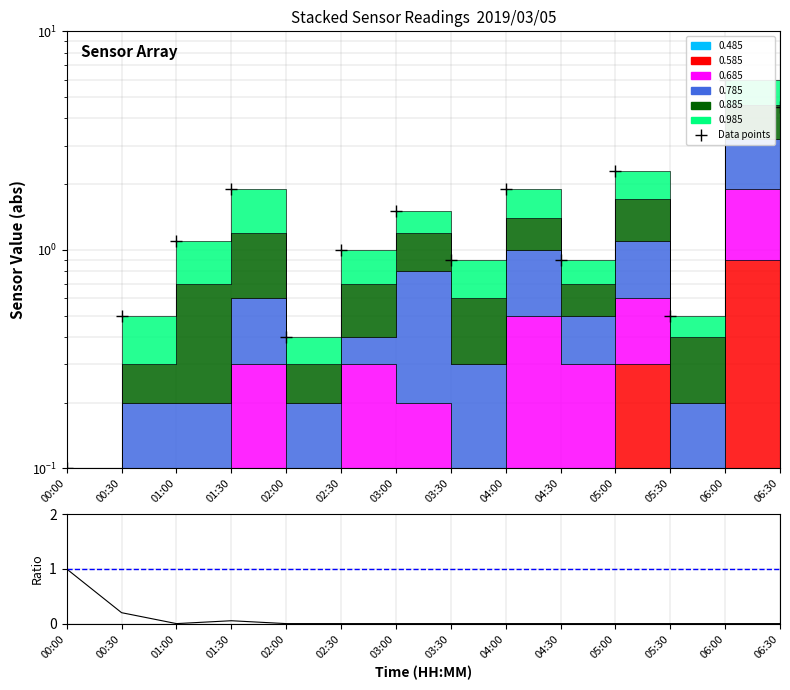

How many categories are shown in the chart?

14